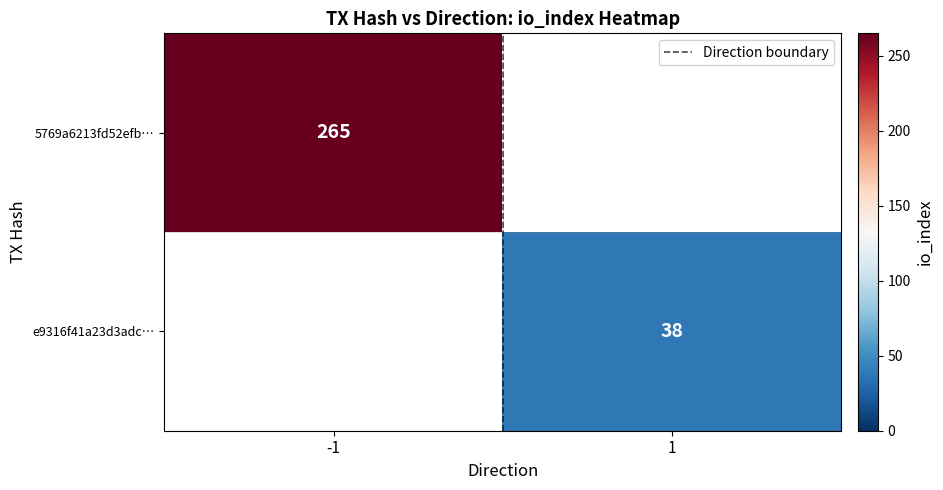

What is the highest value of the 5769a6213fd52efb… series?

265.0